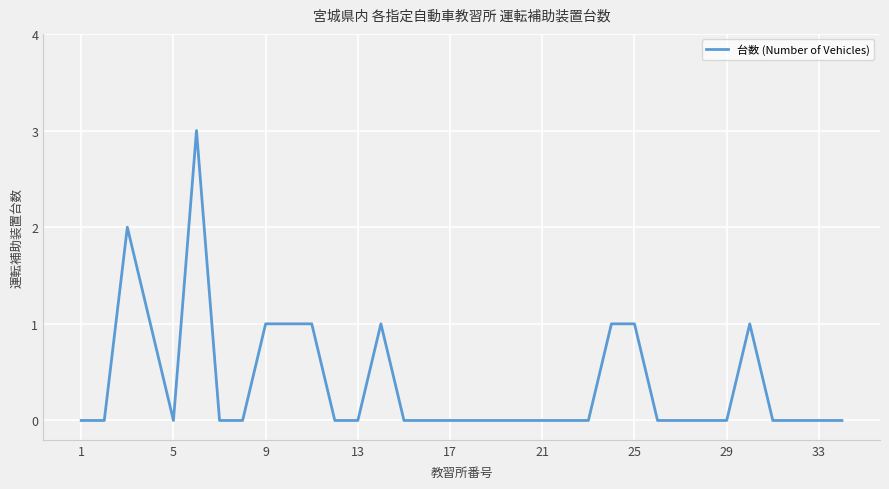

Count the number of data series in this chart.

1